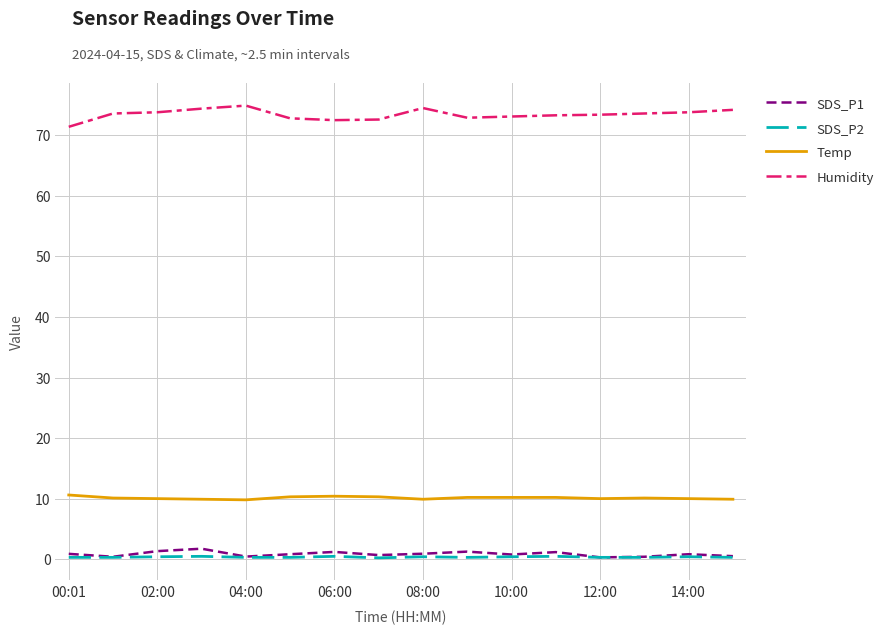

Which series has the largest range (max minus min)?

Humidity